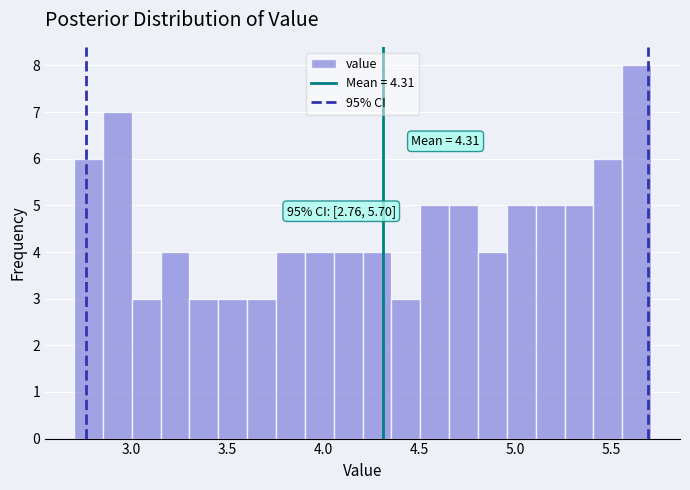

Around what value on the x-axis is the tallest bar? Give the approximate position of its centre, as read against the axis.

5.65